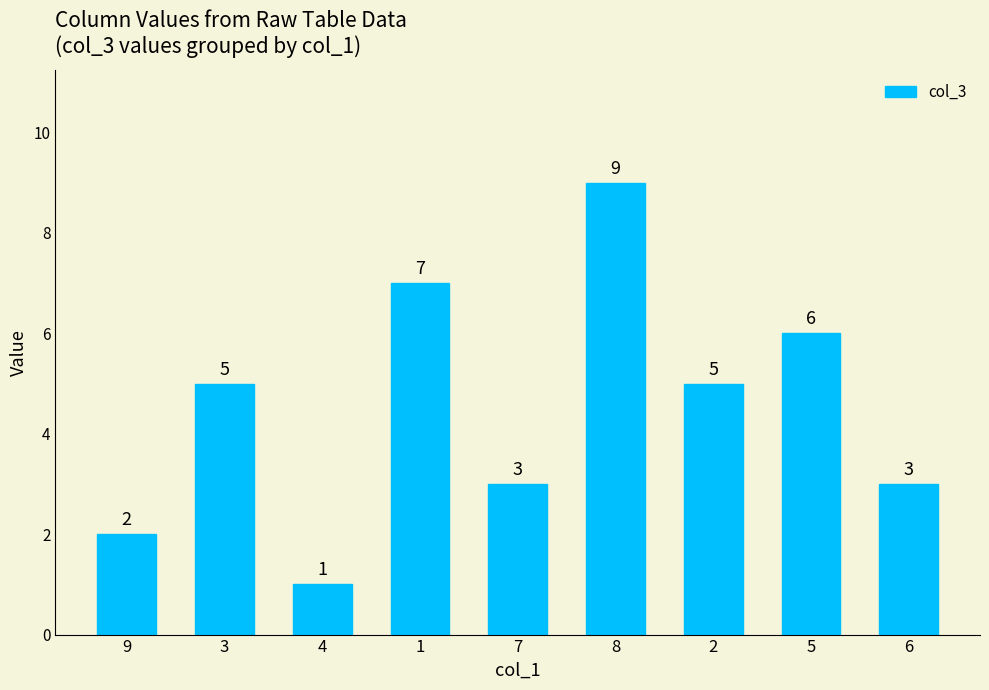

Count the values in the range 3 to 6.

5